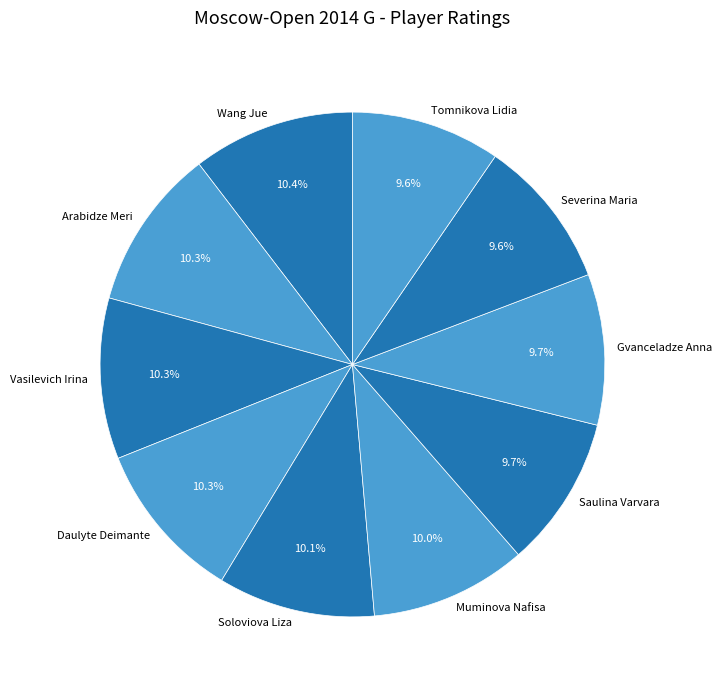

Does Daulyte Deimante account for over 50% of the chart?

No